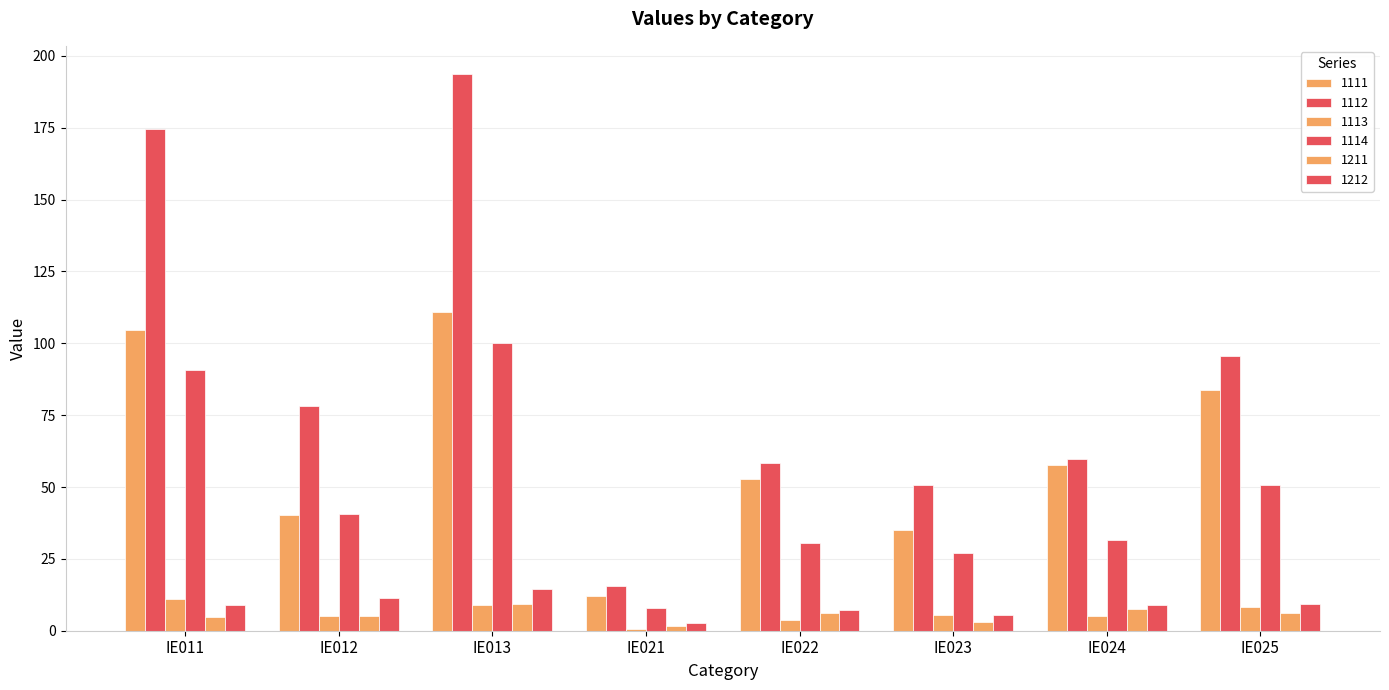

Reading right to left, transcribe all the data shown in this chart.

1111: 83.8	57.8	35.1	52.8	12.1	110.8	40.1	104.6
1112: 95.7	59.7	50.6	58.2	15.6	193.8	78.1	174.6
1113: 8.2	5.0	5.5	3.8	0.5	8.9	5.0	10.9
1114: 50.7	31.5	26.9	30.5	8.0	100.1	40.6	90.8
1211: 6.1	7.5	3.1	6.2	1.7	9.2	5.2	4.8
1212: 9.3	9.1	5.5	7.1	2.5	14.4	11.3	8.9